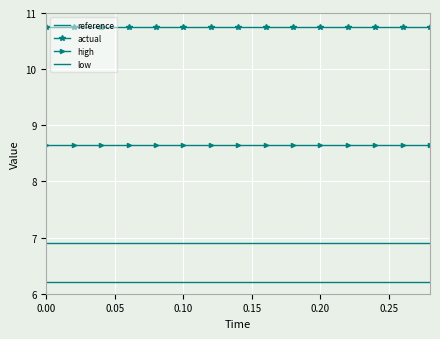

At how many categories does at least one series exceed 10?

15